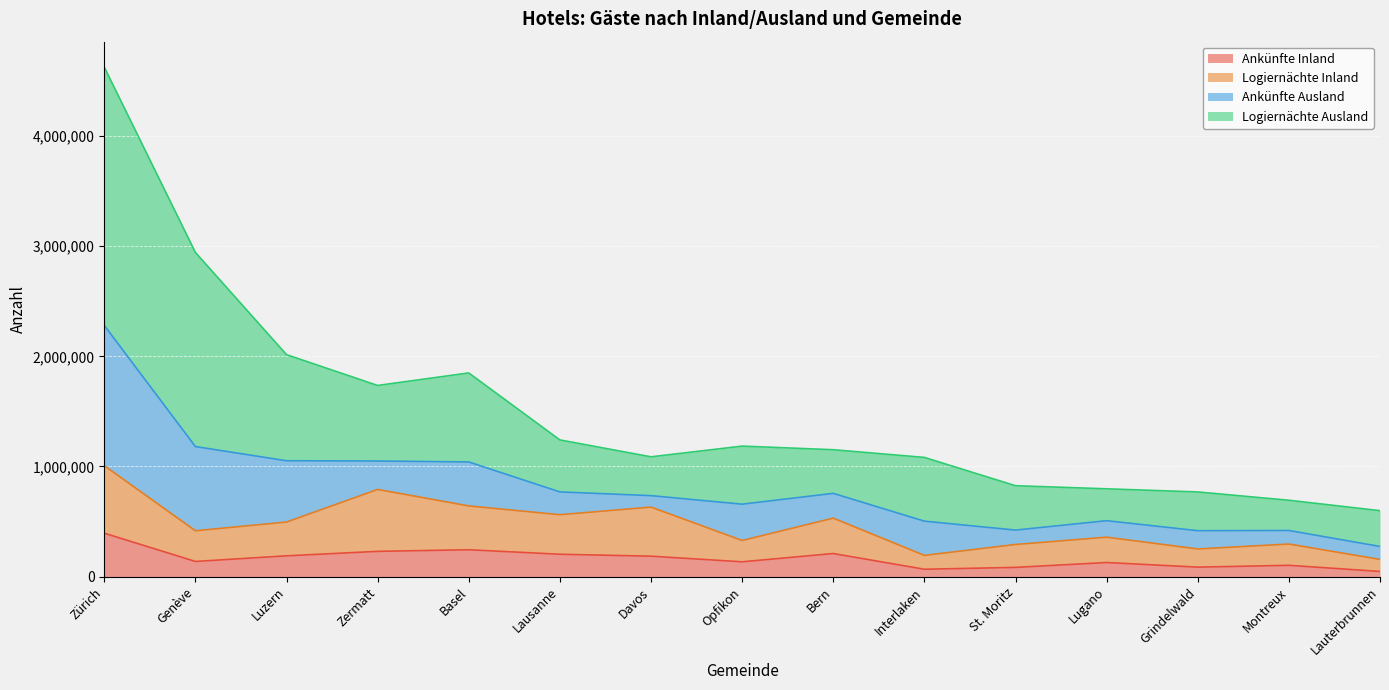

At how many categories does at least one series exceed 3535712?

1